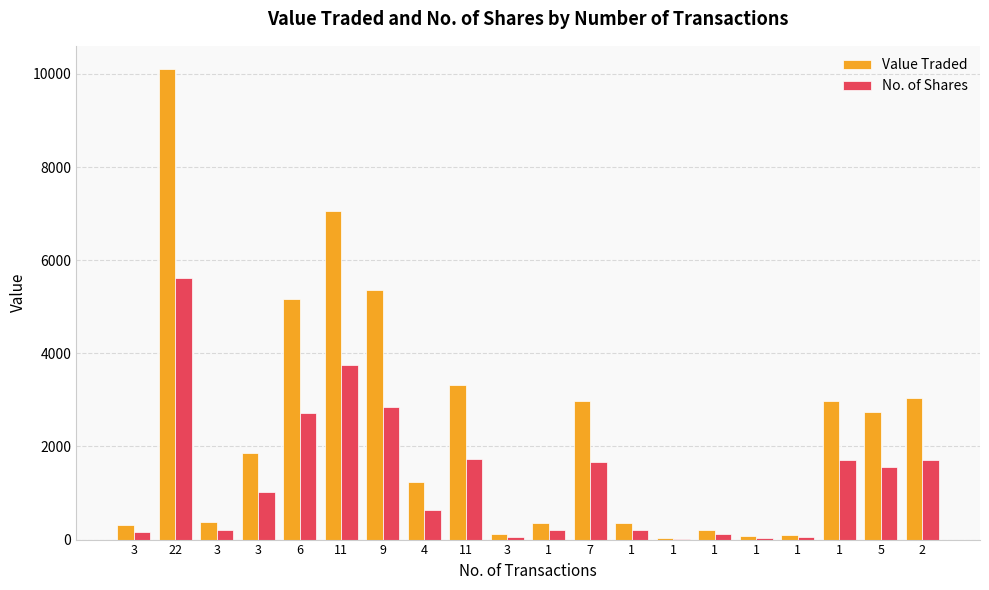

What is the difference between the No. of Shares values at 1 and 1?

1660